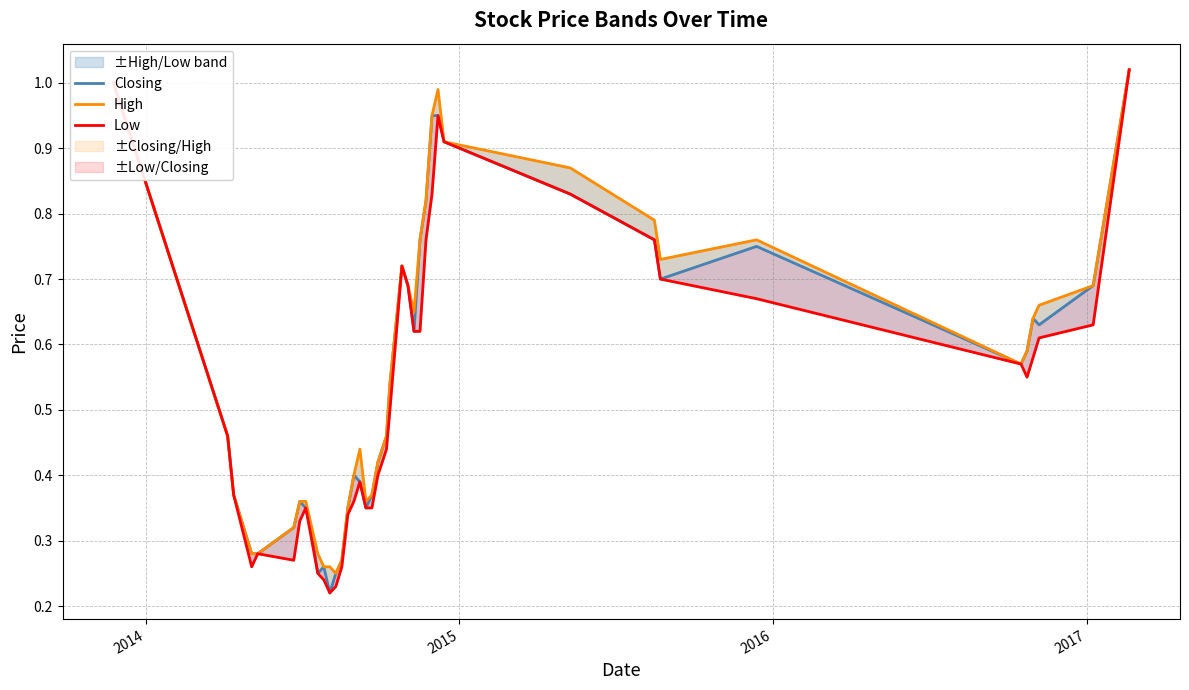

Count the number of data series in this chart.

3